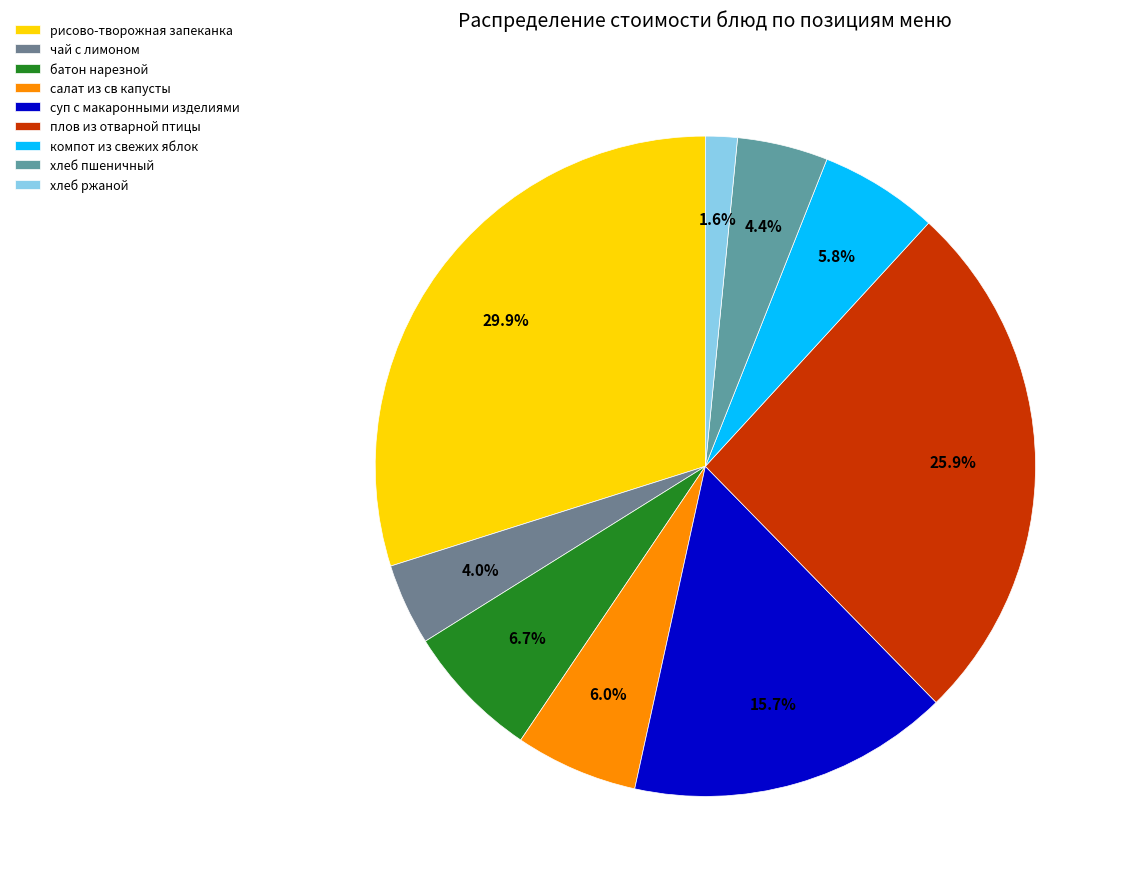

Combined, what portion of the pie is чай с лимоном and суп с макаронными изделиями?

19.8%